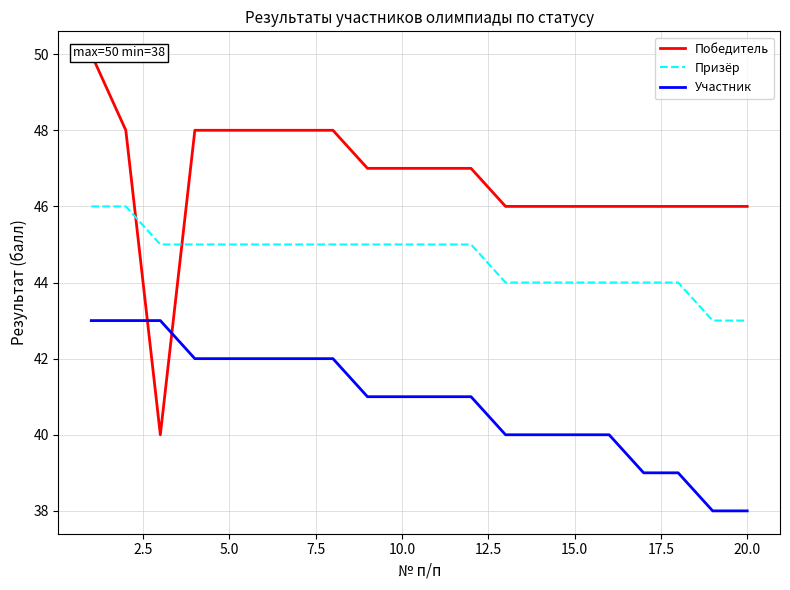

What is the value of the Победитель point at the 9th from the left?

47